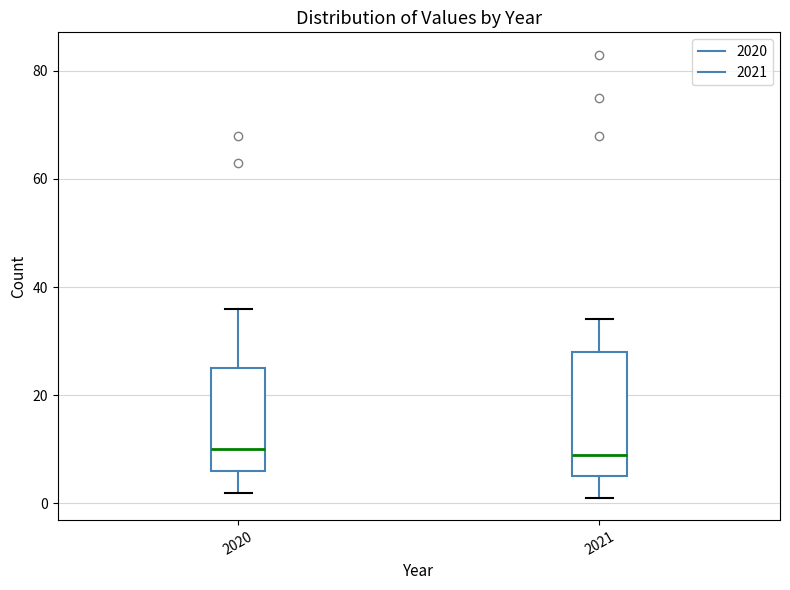

Where does the upper whisker of the box at x = 2021 end on the y-axis? The values are not printed on the chart, so give them approximately, as read against the axis.

34